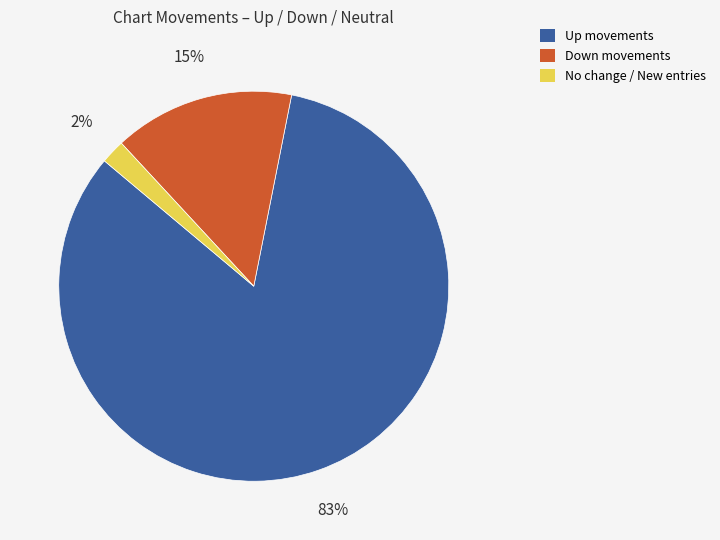

To the nearest percent, what is the average slice percentage?

33%